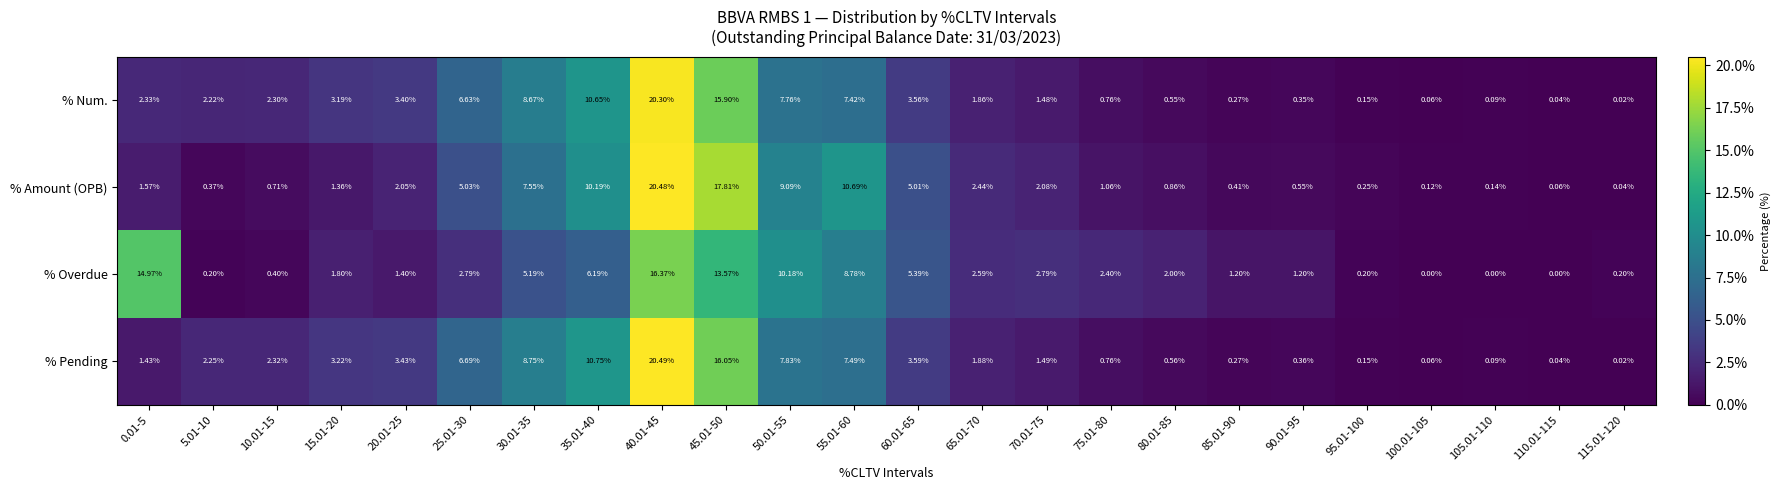

Which series has the widest spread of values?

% Pending